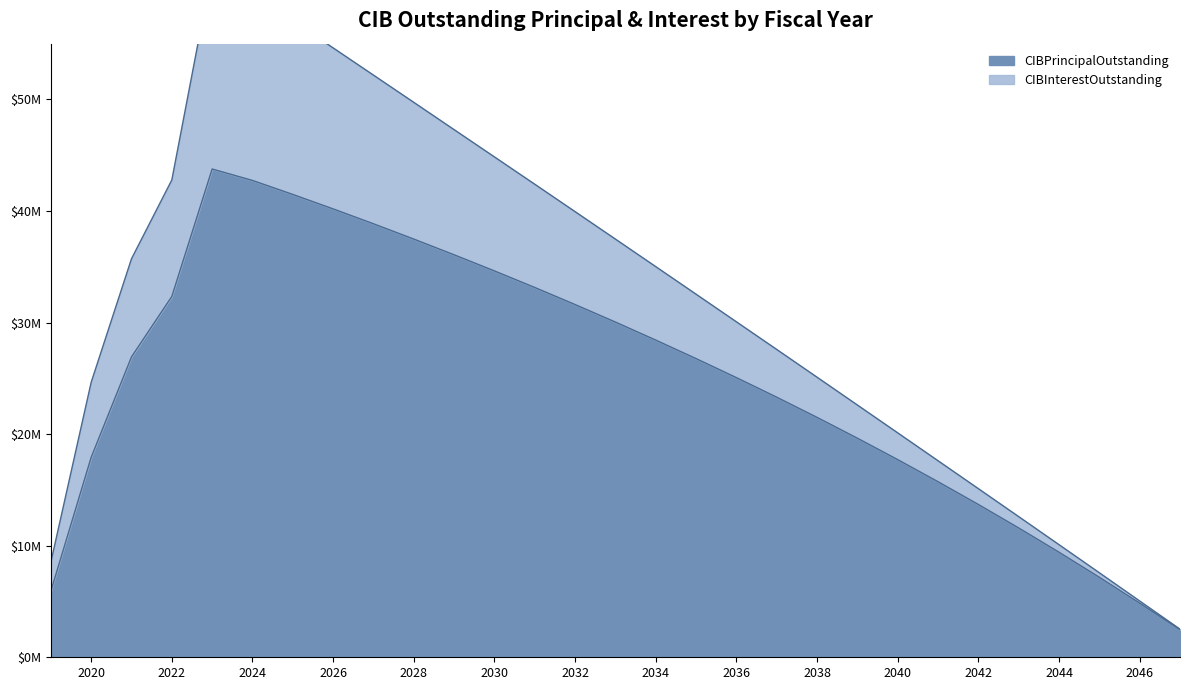

What is the difference between the second highest and second lowest values?

37890000